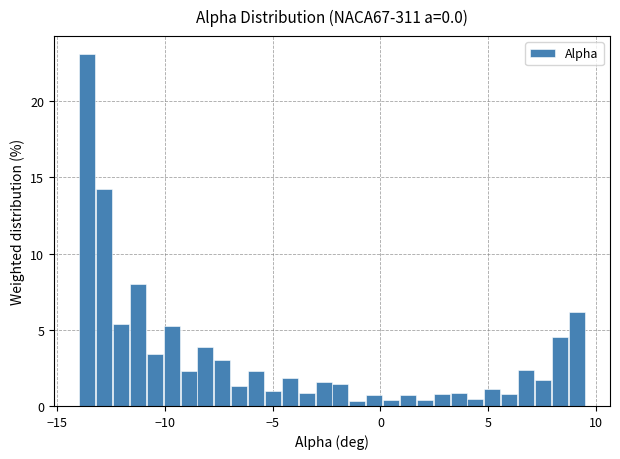

Read against the x-axis, roughly where is the centre of the tallest bar?

-13.5